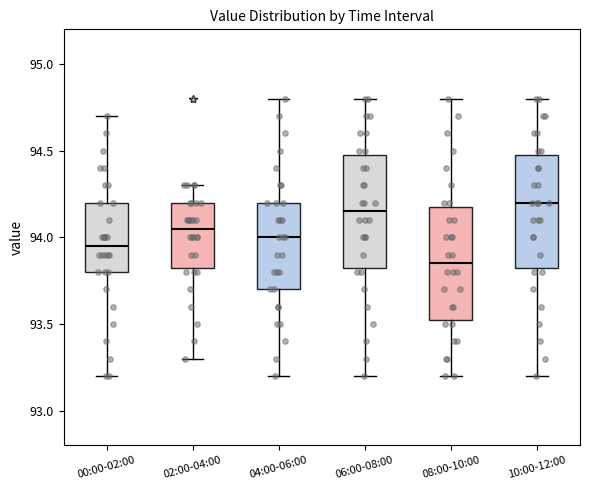

Where does the upper whisker of the box for 10:00-12:00 end on the y-axis? The values are not printed on the chart, so give them approximately, as read against the axis.

94.80